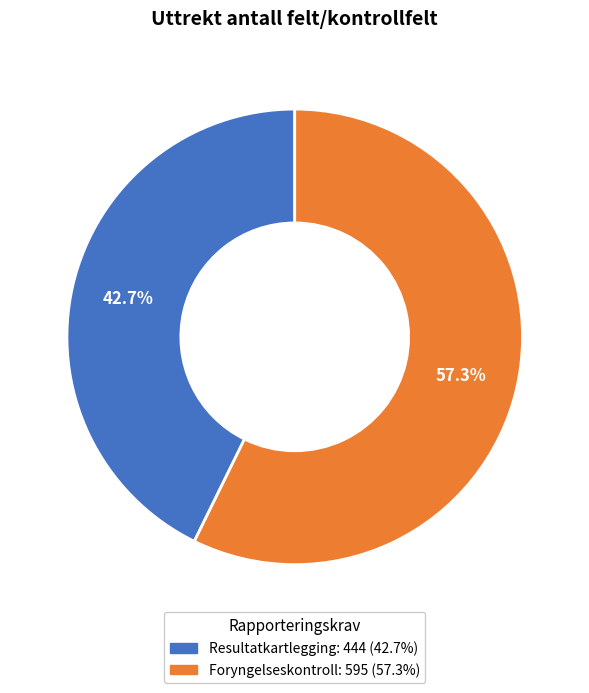

Count the number of slices in the pie.

2